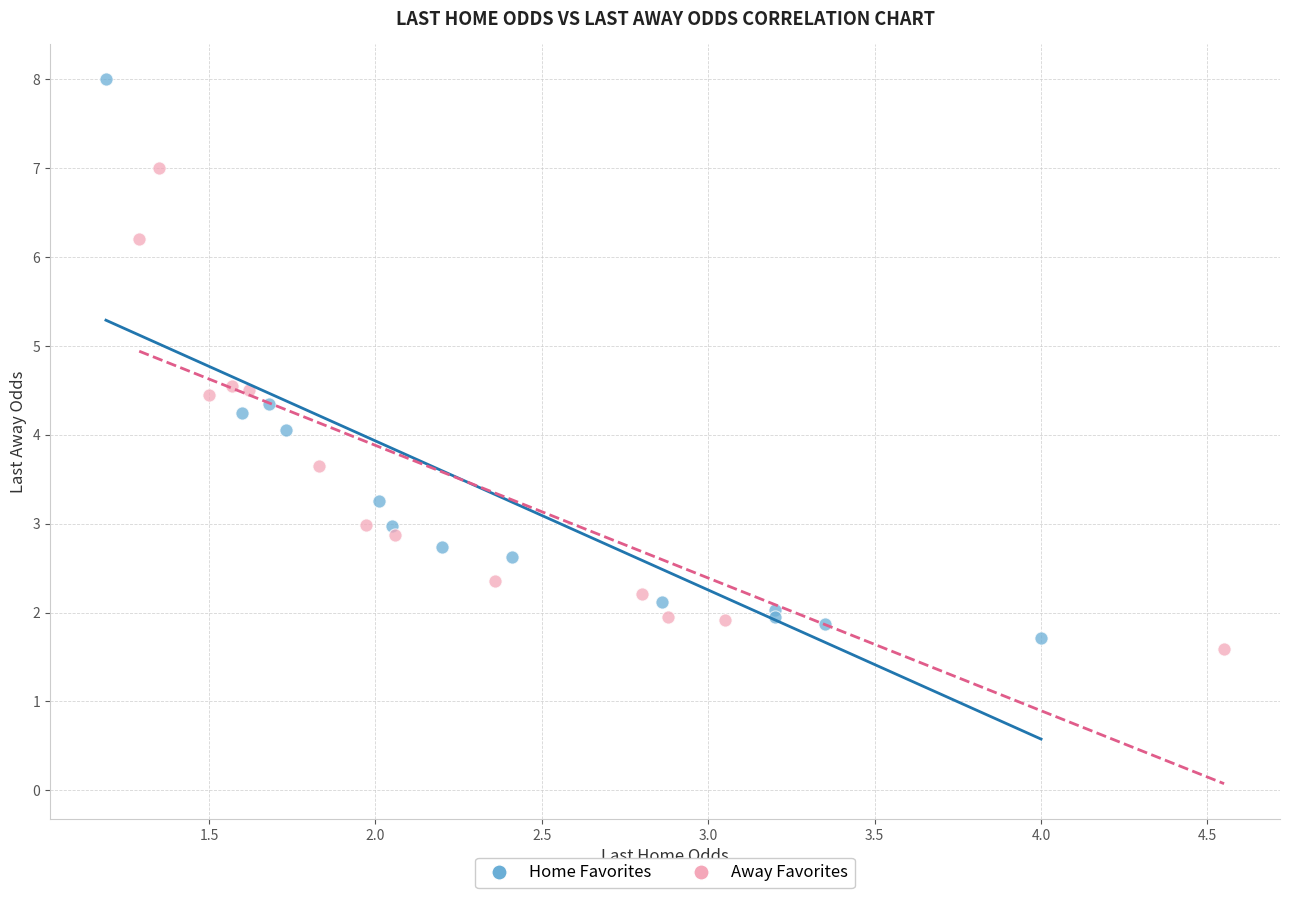

Which series has the largest Y range (max minus min)?

Home Favorites